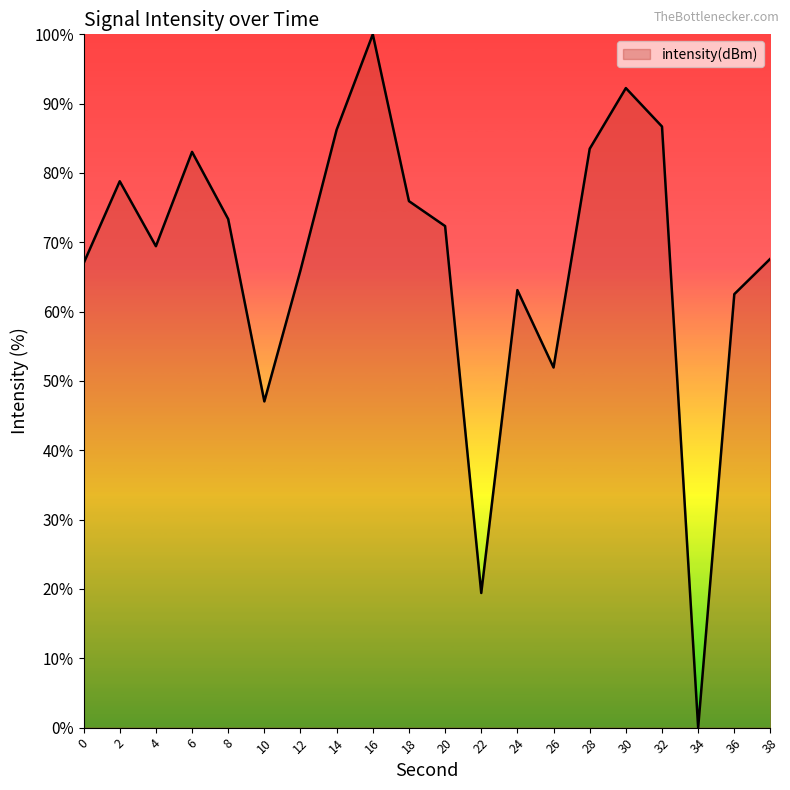

At which category does the chart reach its minimum across all series?

34